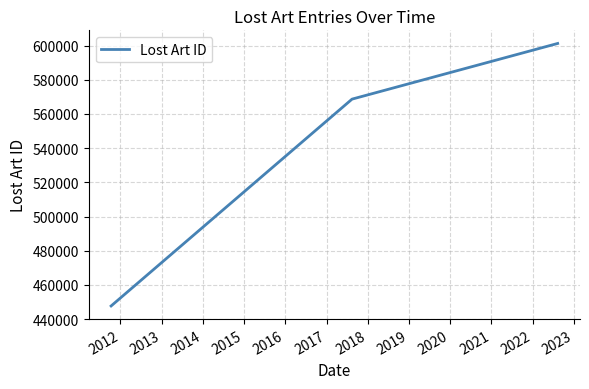

Reading left to right, list all the values displayed in this chart.

447668	568670	601230